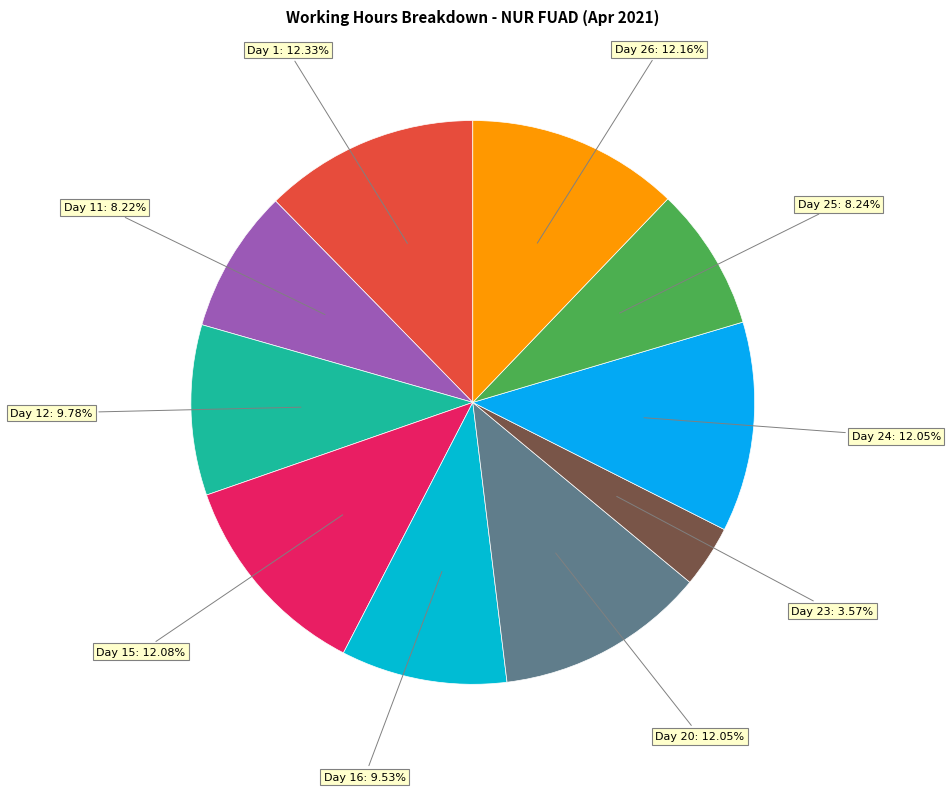

Count the number of slices in the pie.

10